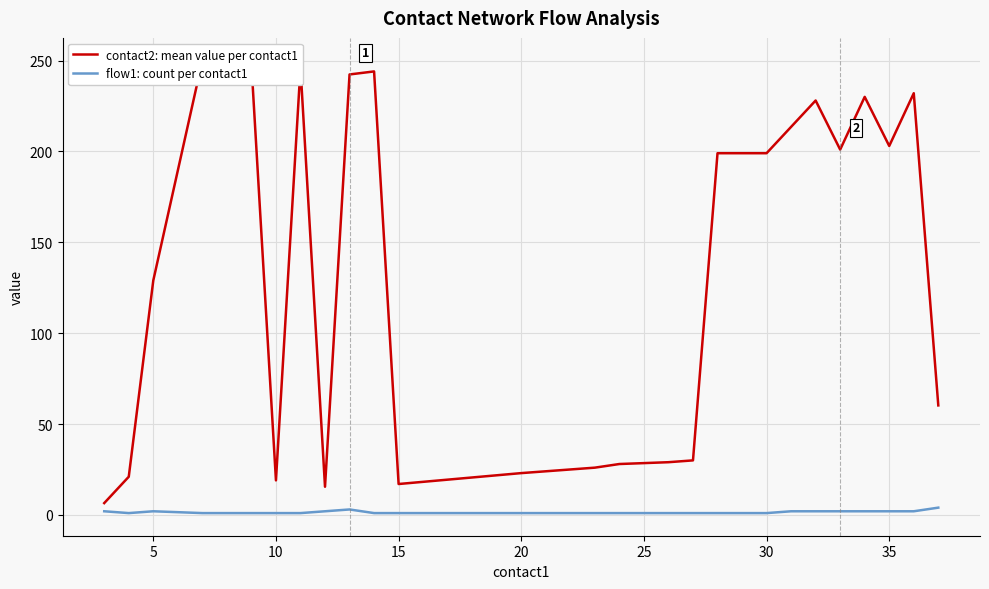

At 10, list the series in order from largest to smallest.

contact2: mean value per contact1, flow1: count per contact1